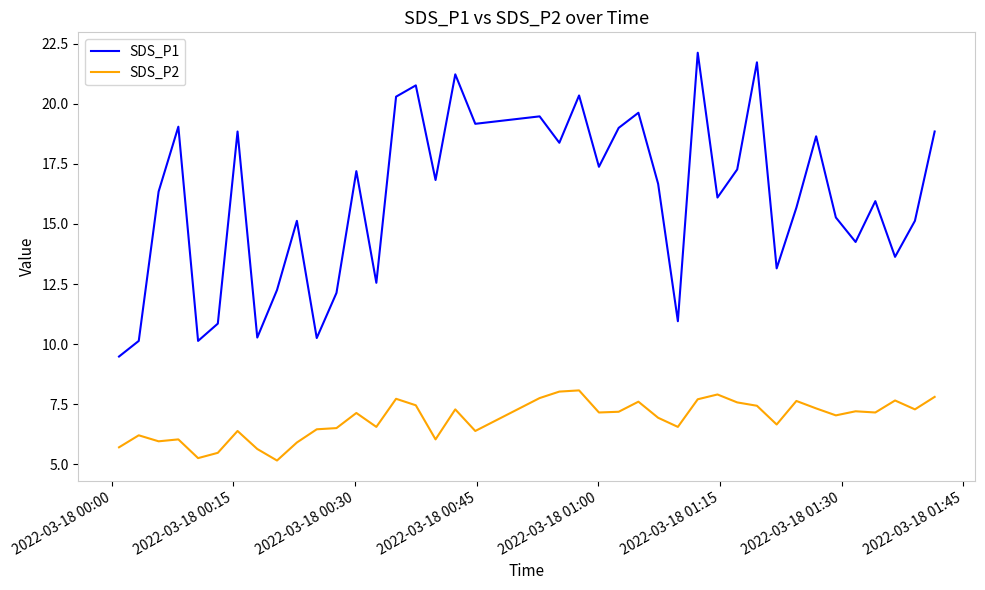

True or false: SDS_P1 and SDS_P2 cross at least once.

False